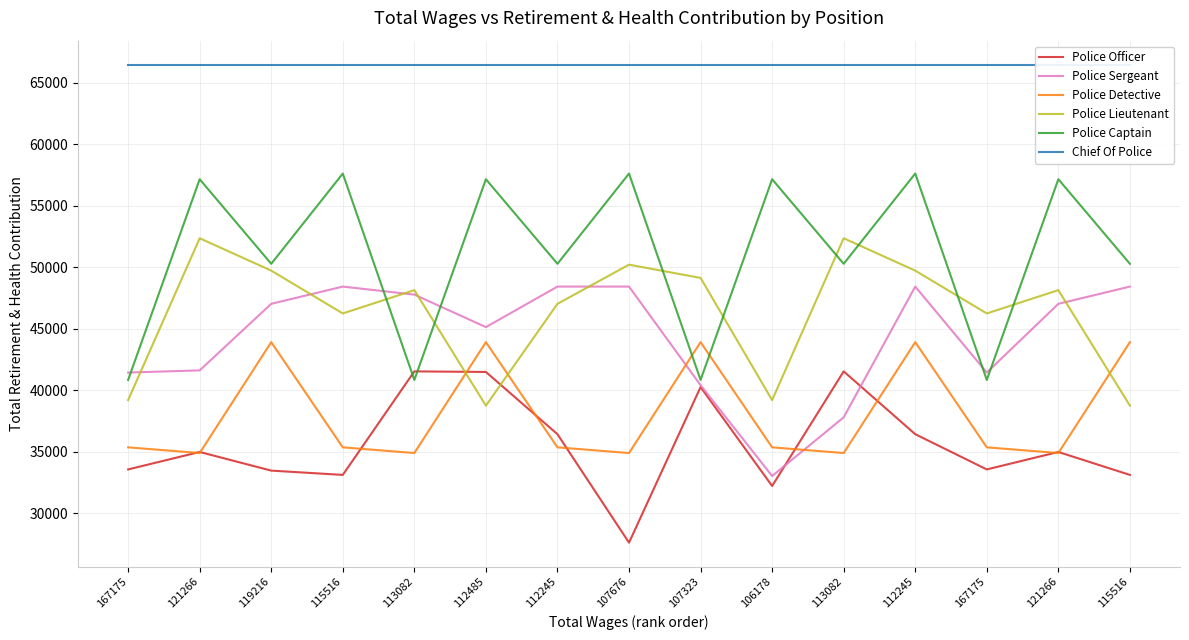

True or false: Police Detective has more than 2 points higher than both neighbors.

True